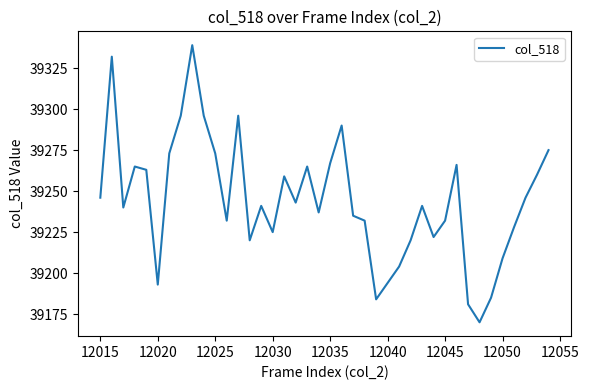

How many interior local peaks (higher than both neighbors) does the data have?

10